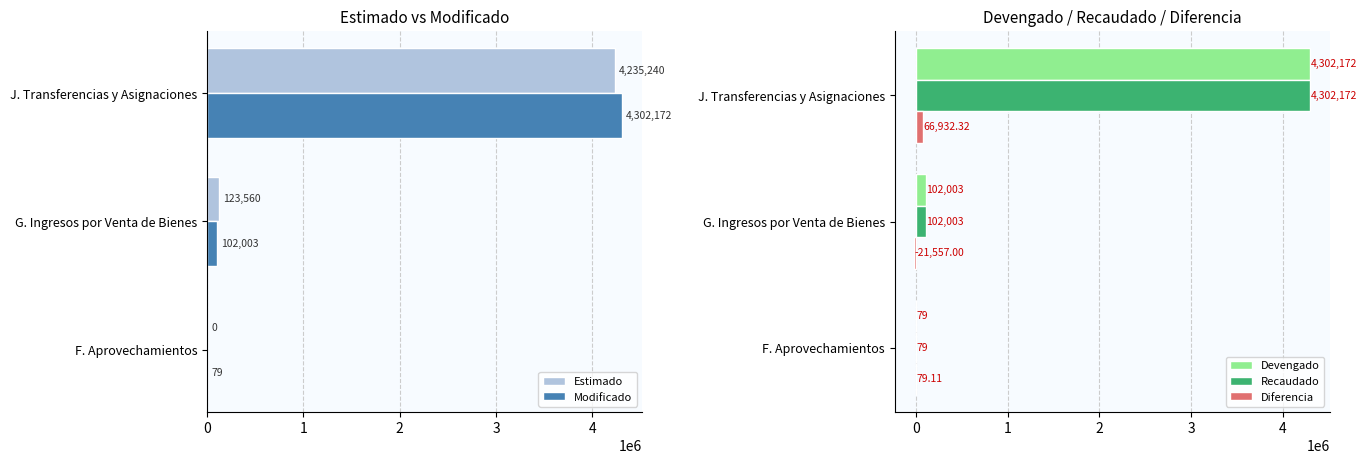

Is the value of Devengado at G. Ingresos por Venta de Bienes greater than the value of Diferencia at J. Transferencias y Asignaciones?

Yes